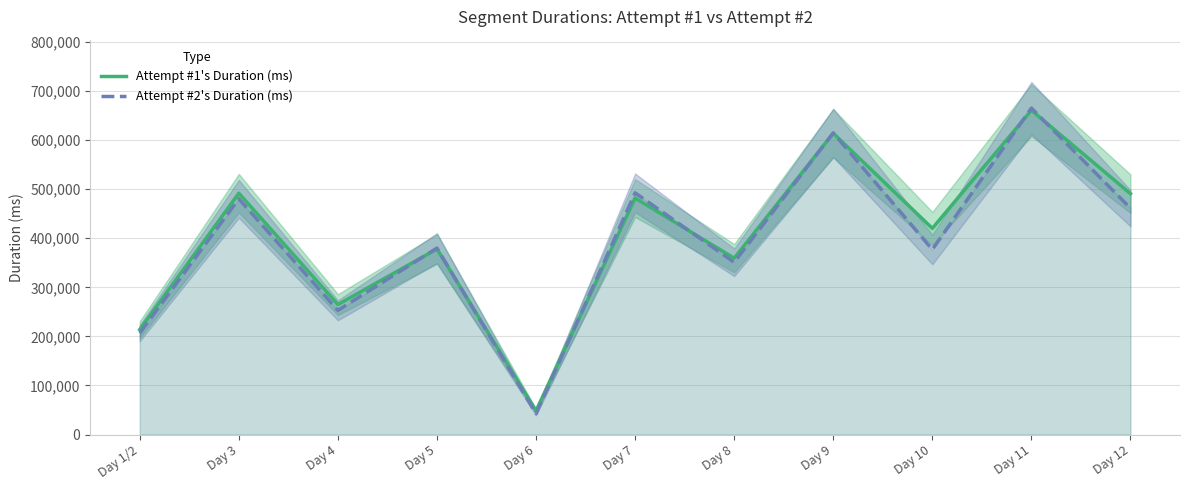

What is the difference between the highest and lowest values at Day 7?

10644